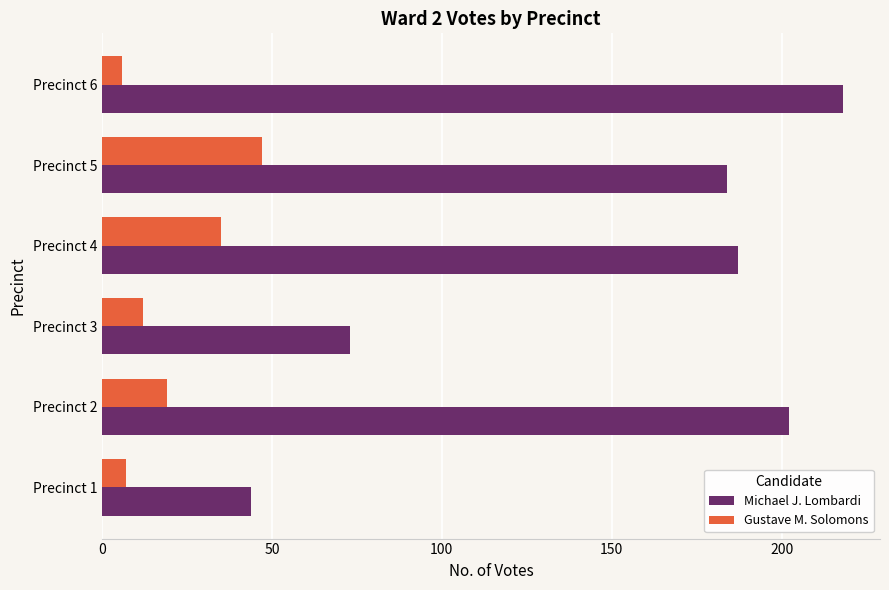

What is the difference between the maximum and minimum values in the Gustave M. Solomons series?

41